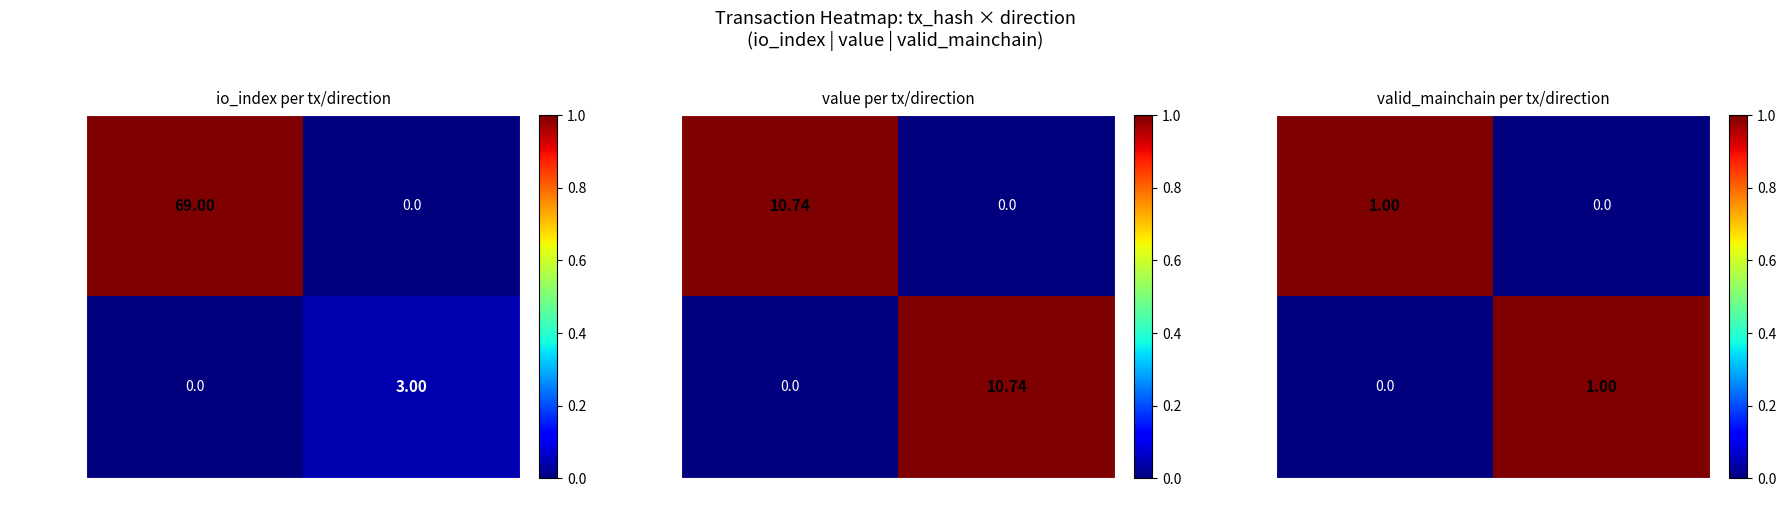

Is the value of 4d86dfa3... at 1 greater than the value of 527d0683... at 1?

Yes